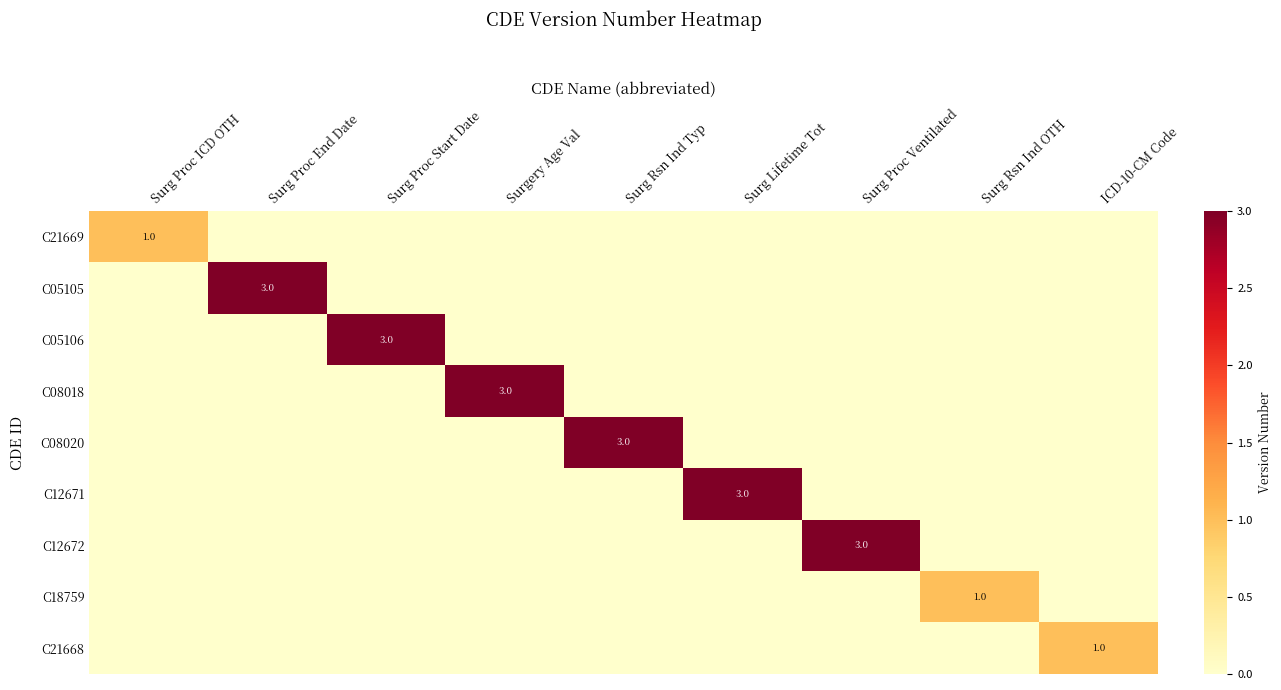

True or false: C12671 has a value of 1 at Surg Lifetime Tot.

False